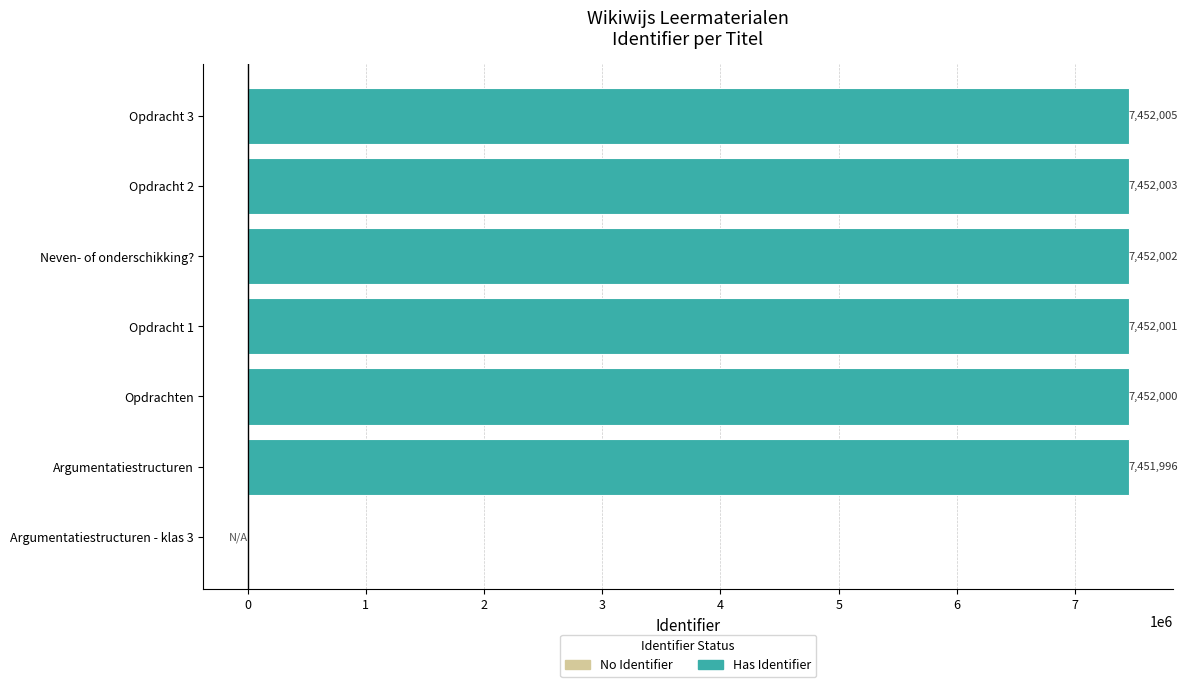

Which series has the largest total across all categories?

Has Identifier